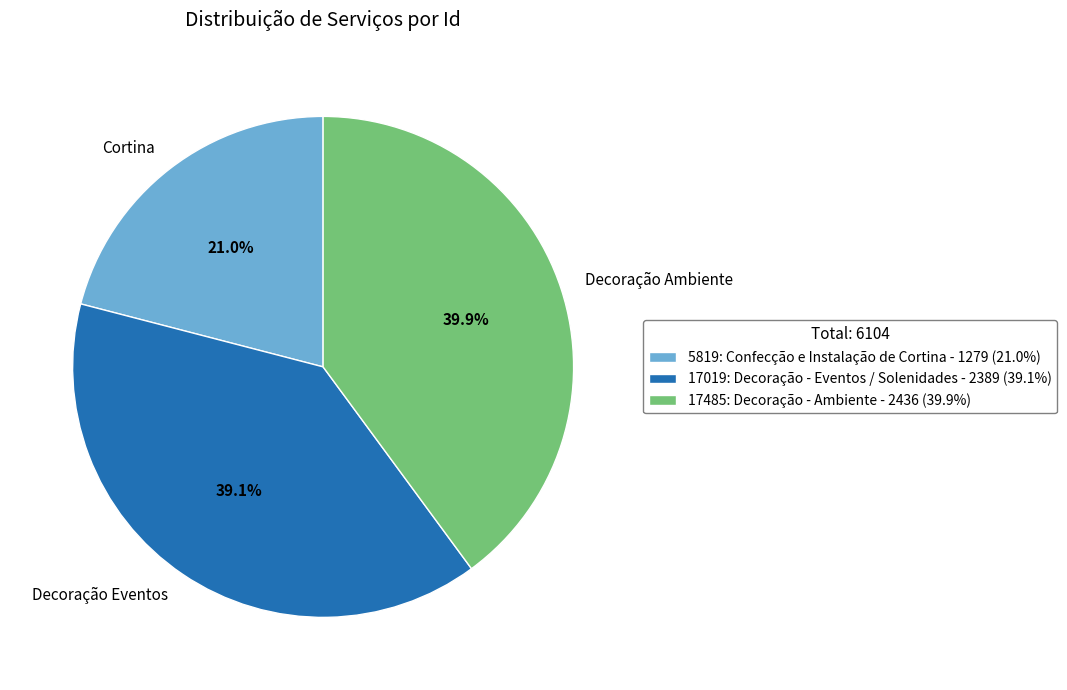

Rank the categories by value from lowest to highest.

5819: Confecção e Instalação de Cortina, 17019: Decoração - Eventos / Solenidades, 17485: Decoração - Ambiente